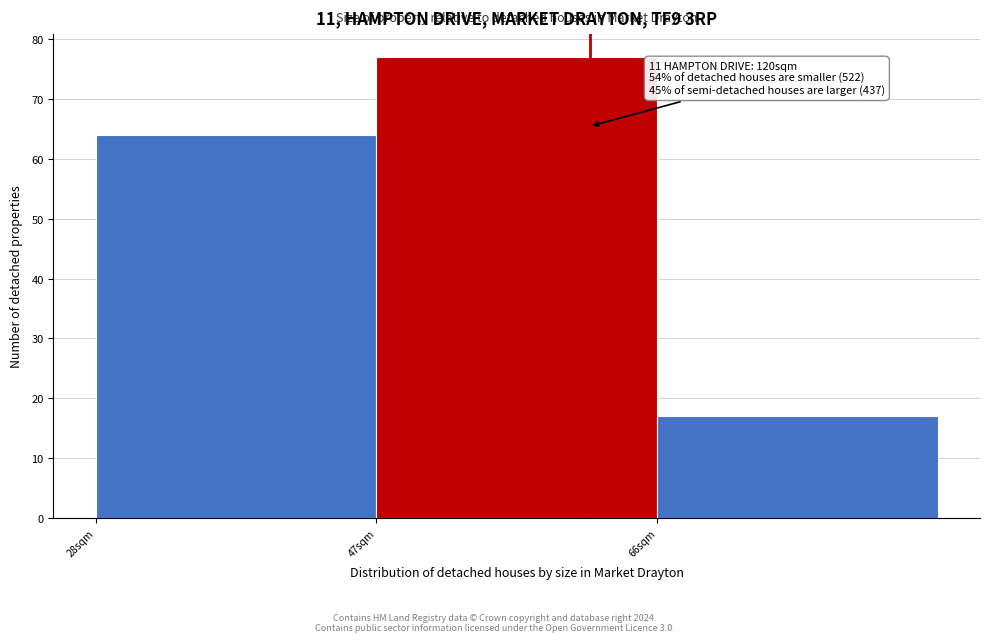

Over which range of the x-axis is the bar tallest?

48 to 66